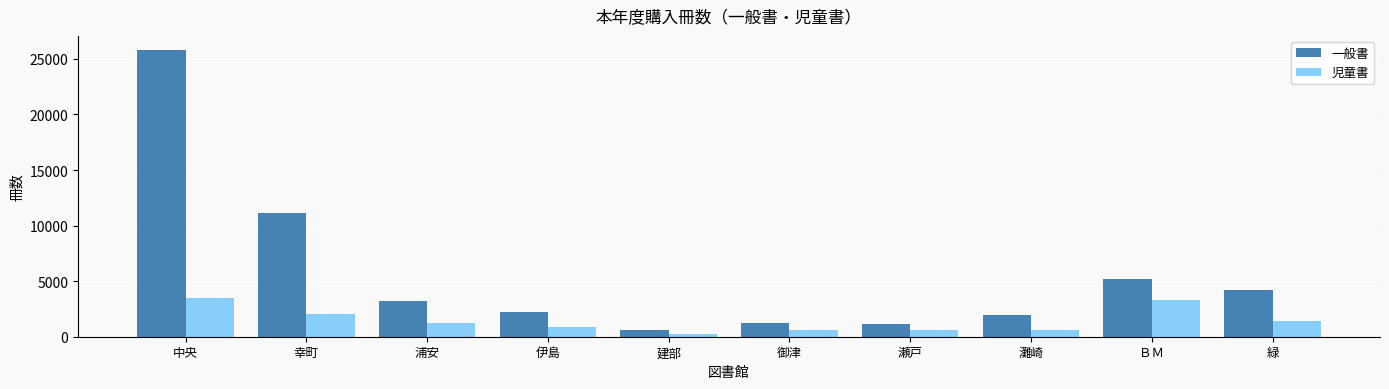

List the series in order of their overall mean, lowest first.

児童書, 一般書